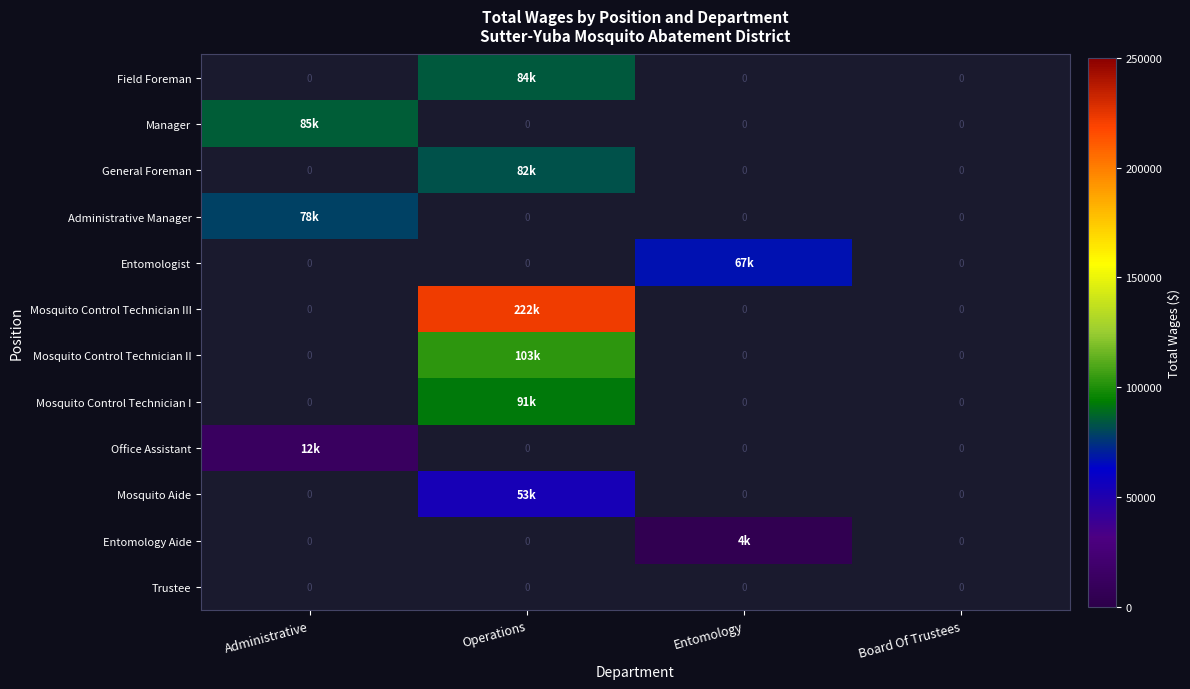

Which category has the highest value across all series?

Operations